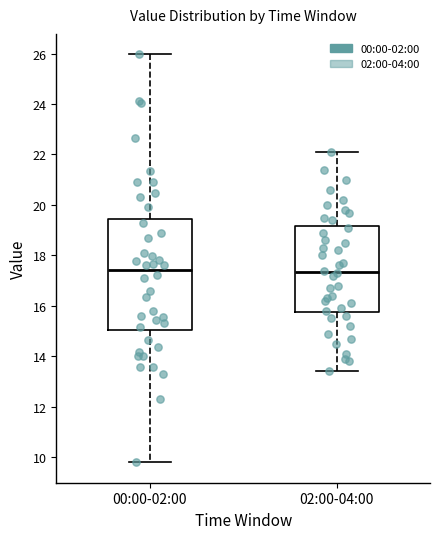

Reading left to right, transcribe this box plot: for each box, give where its median line is, the range the box spans, and where its two whiskers end, as read against the y-axis. The values are not printed on the chart, so give them approximately, as read against the axis.

00:00-02:00: median 17.4, box 15.0 to 19.4, whiskers 9.8 to 26.0
02:00-04:00: median 17.4, box 15.8 to 19.2, whiskers 13.4 to 22.2